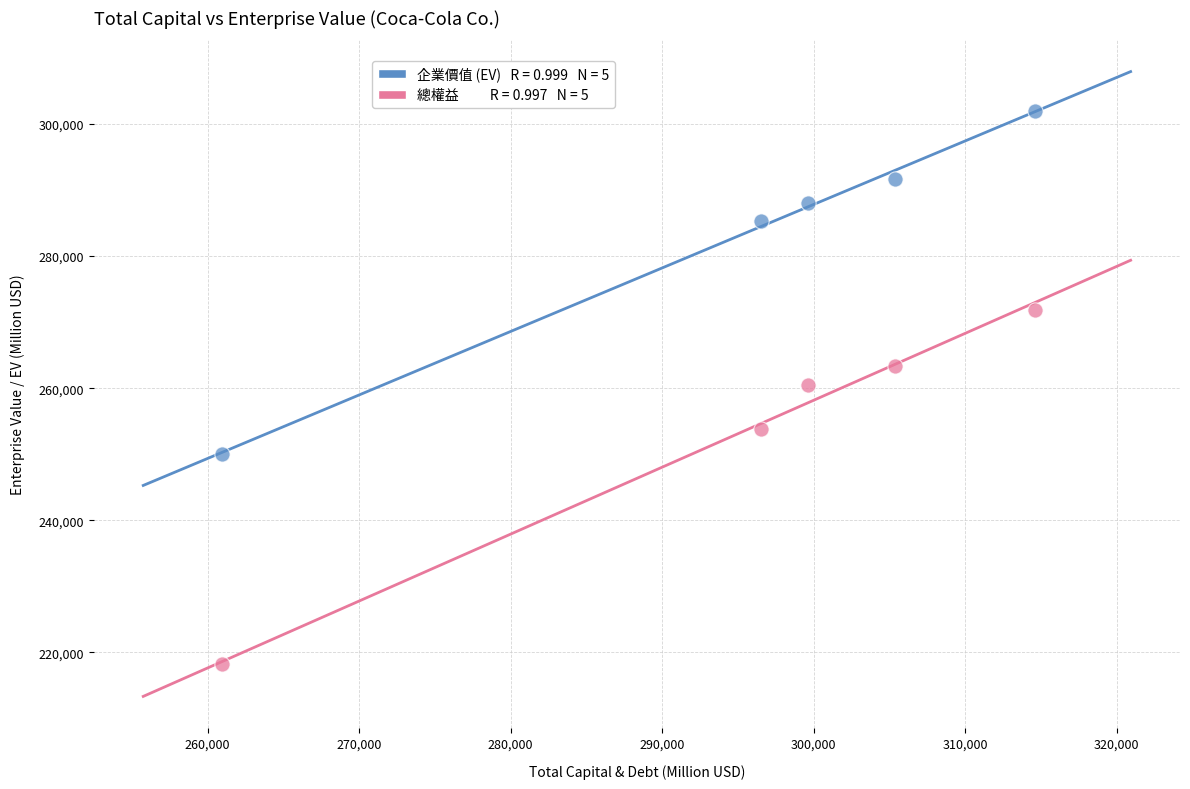

Across all data points, what is the range of X values (max minus min)?

53659